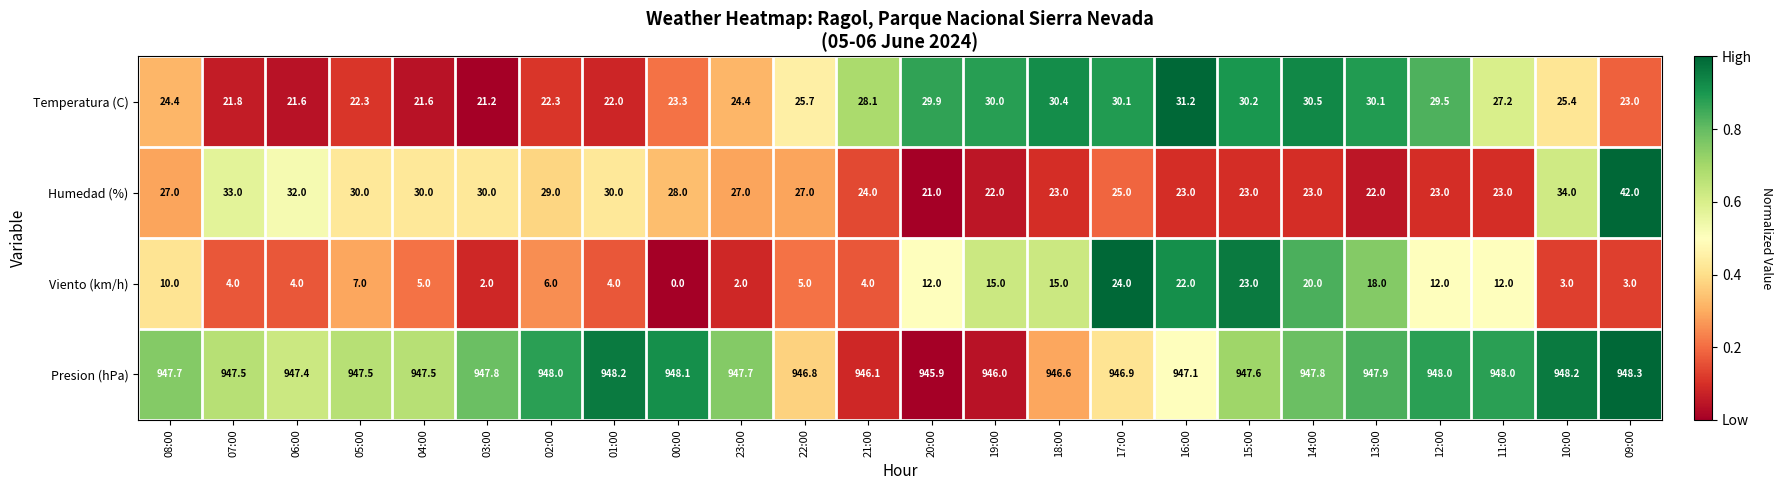

How many categories are shown in the chart?

24